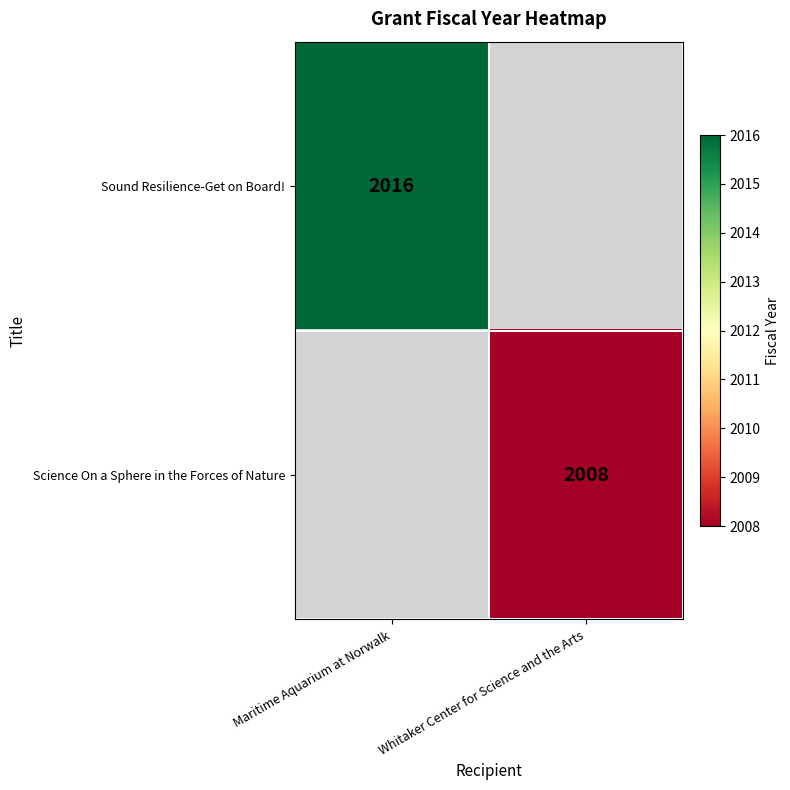

The value of Science On a Sphere in the Forces of Nature at Whitaker Center for Science and the Arts is 2008. True or false?

True